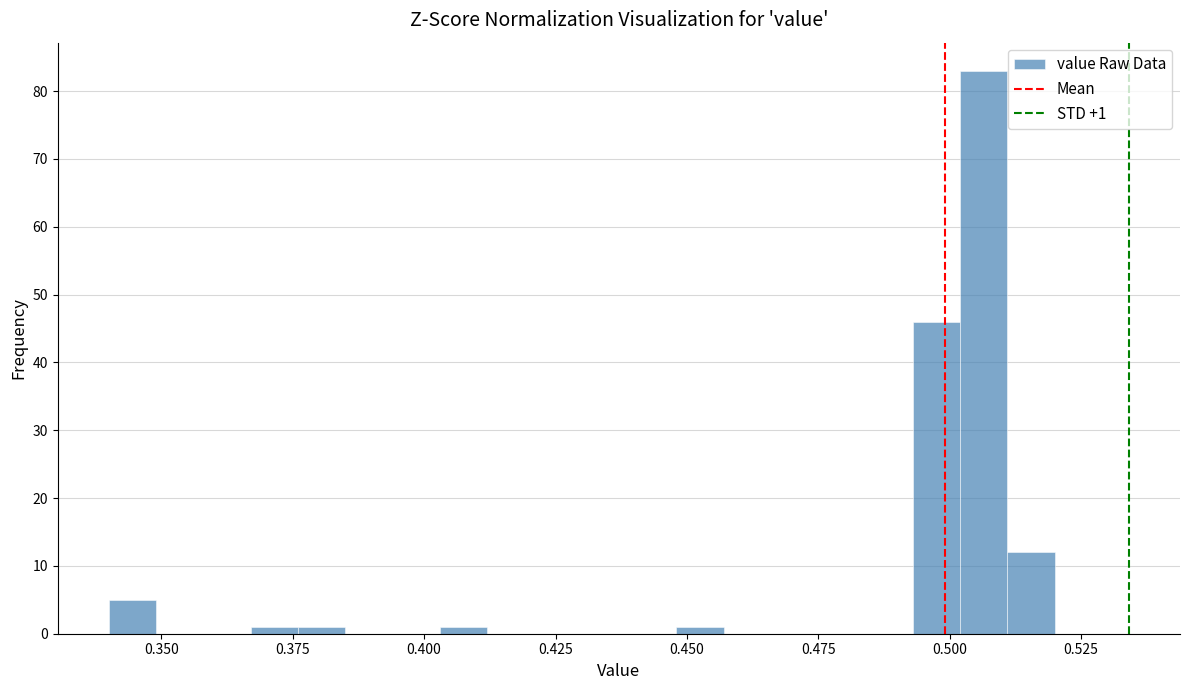

Around what value on the x-axis is the tallest bar? Give the approximate position of its centre, as read against the axis.

0.505